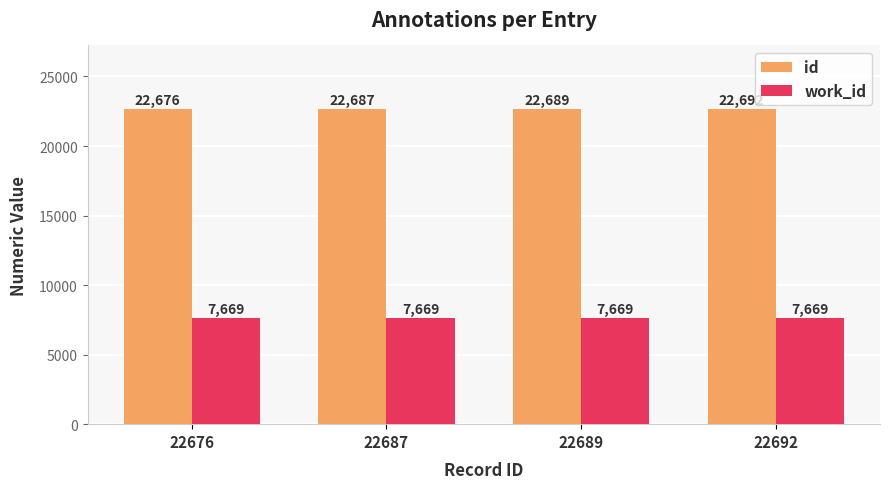

Reading left to right, extract all data points from this chart.

id: 22676	22687	22689	22692
work_id: 7669	7669	7669	7669